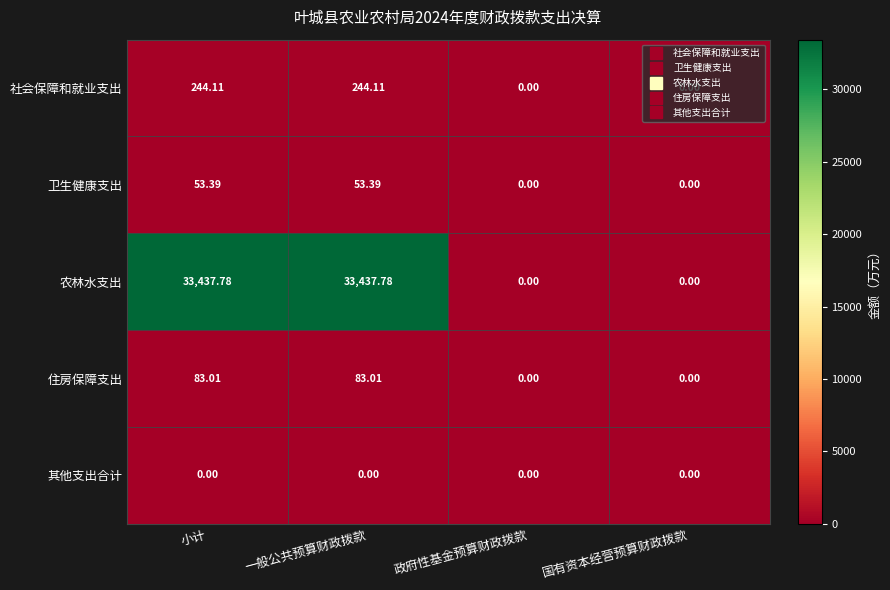

What is the greatest value displayed?

33437.8